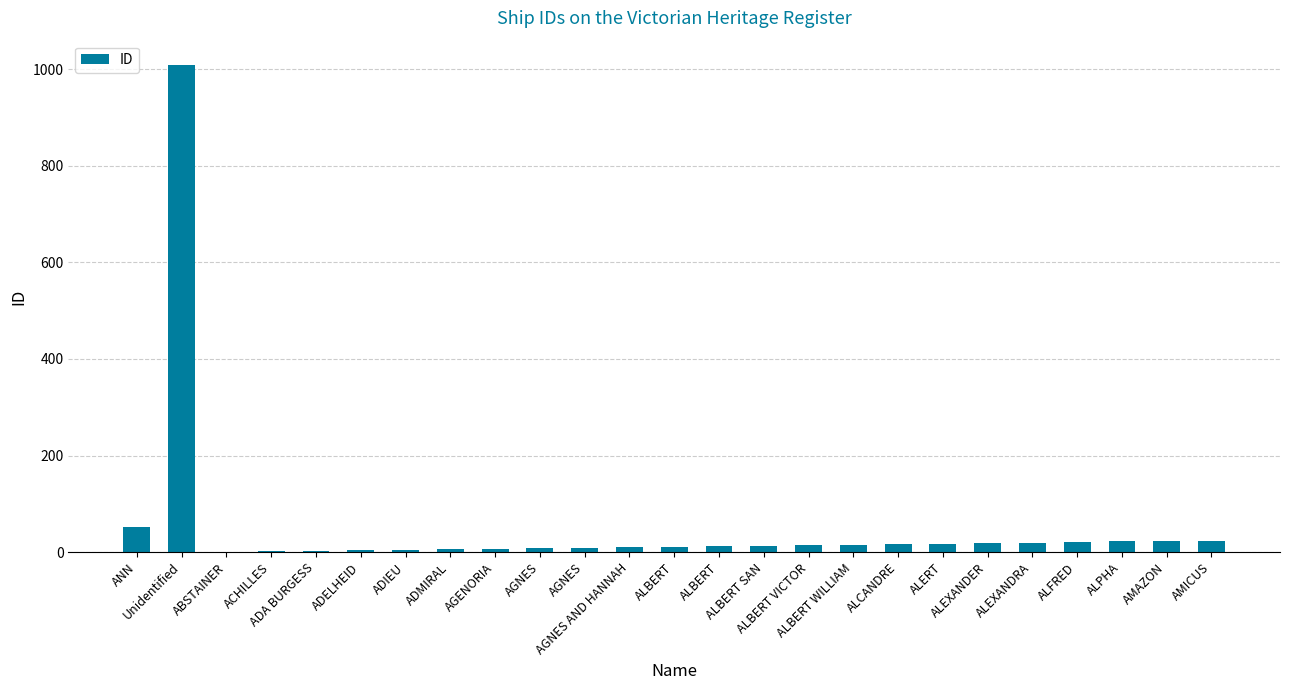

Count the number of data series in this chart.

1